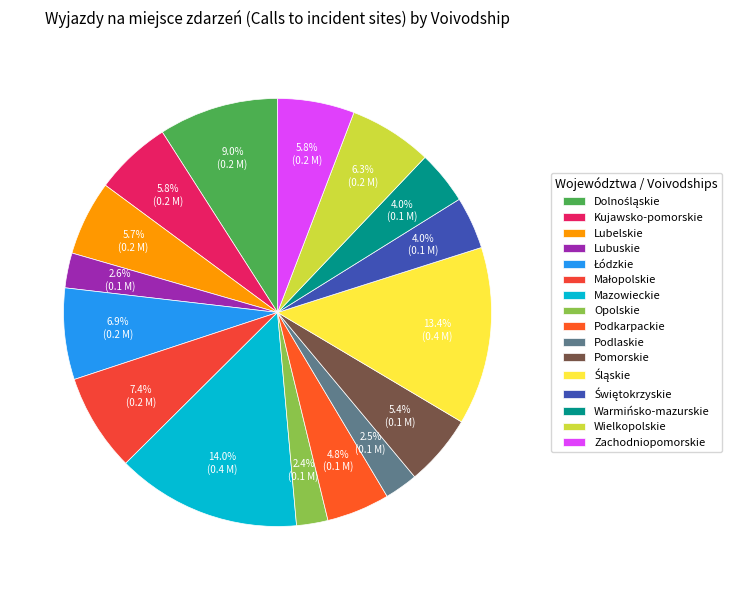

Which slice is the smallest?

Opolskie